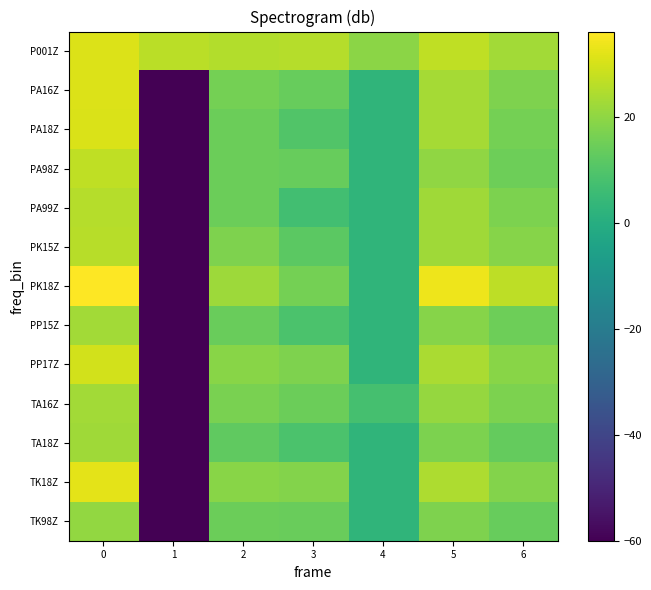

What is the total value across all series at 1?

-693.9